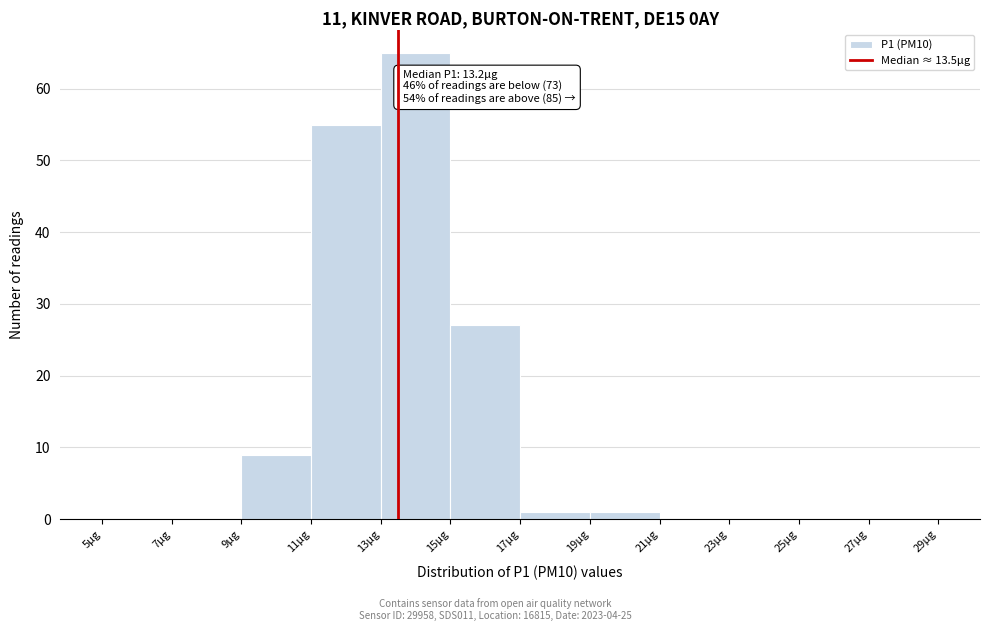

Over which range of the x-axis is the bar tallest?

13 to 15